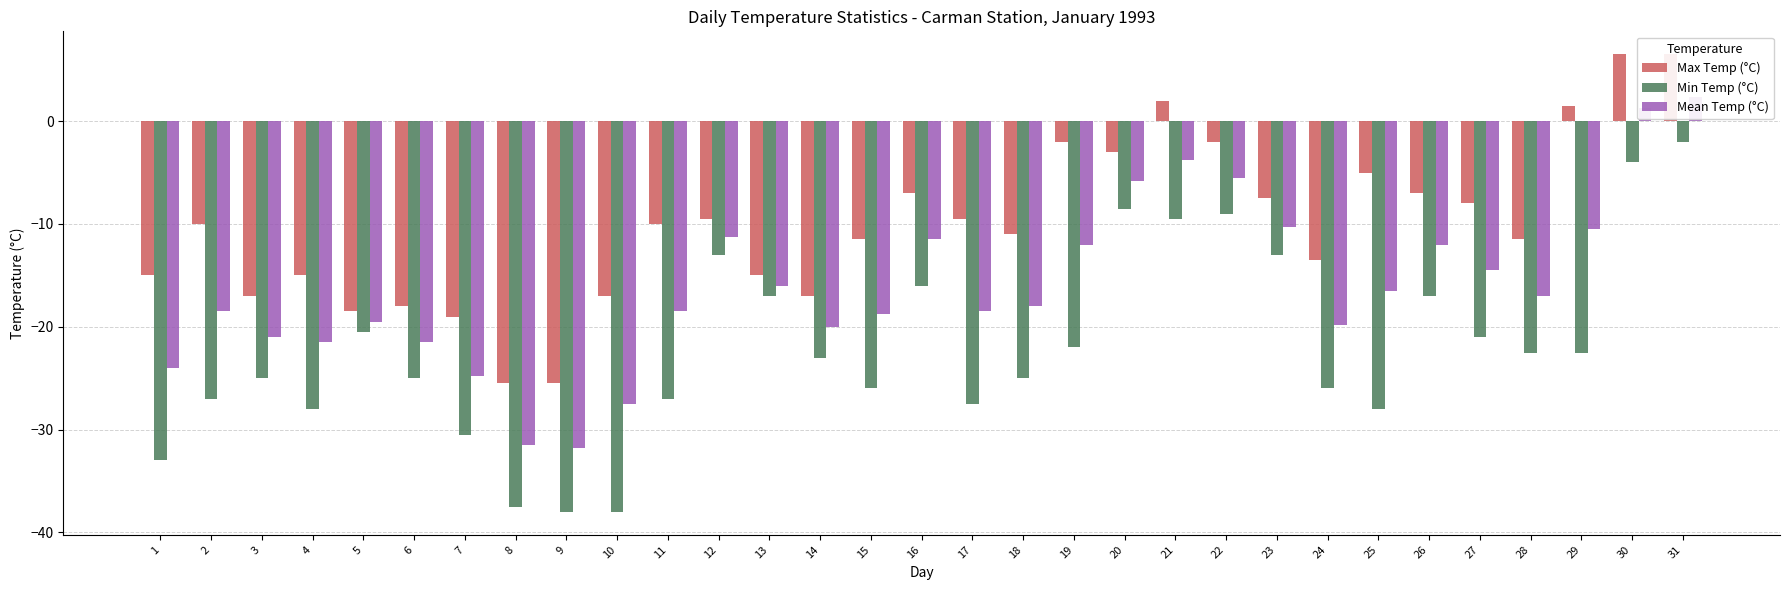

Between 2 and 26, which series saw the biggest shift?

Min Temp (°C)